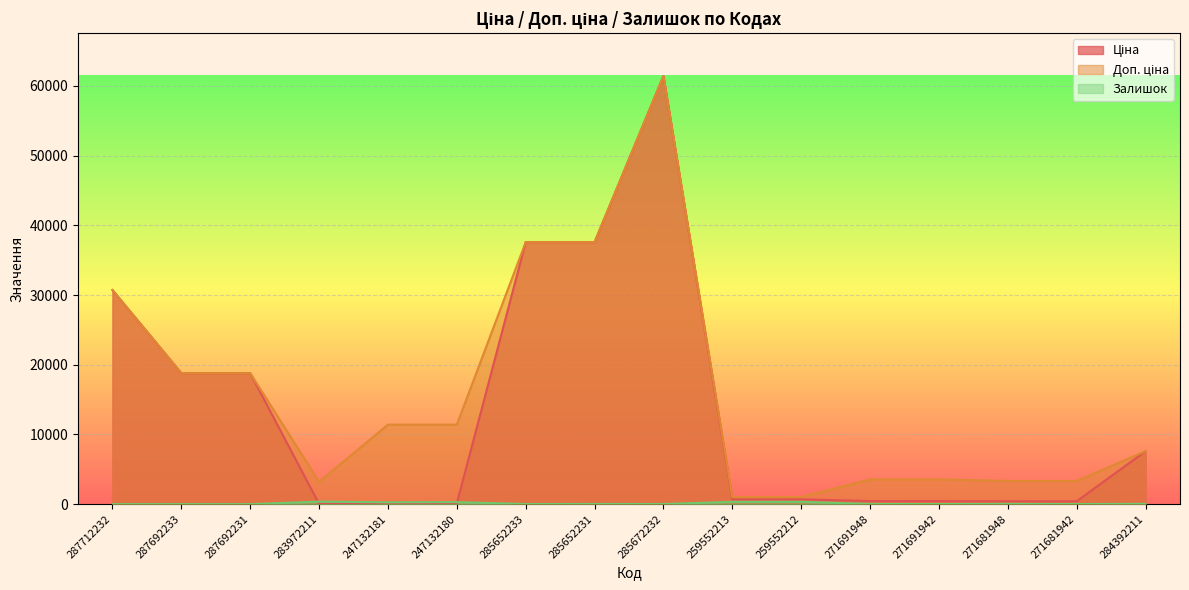

At which label does Залишок first exceed 23?

283972211